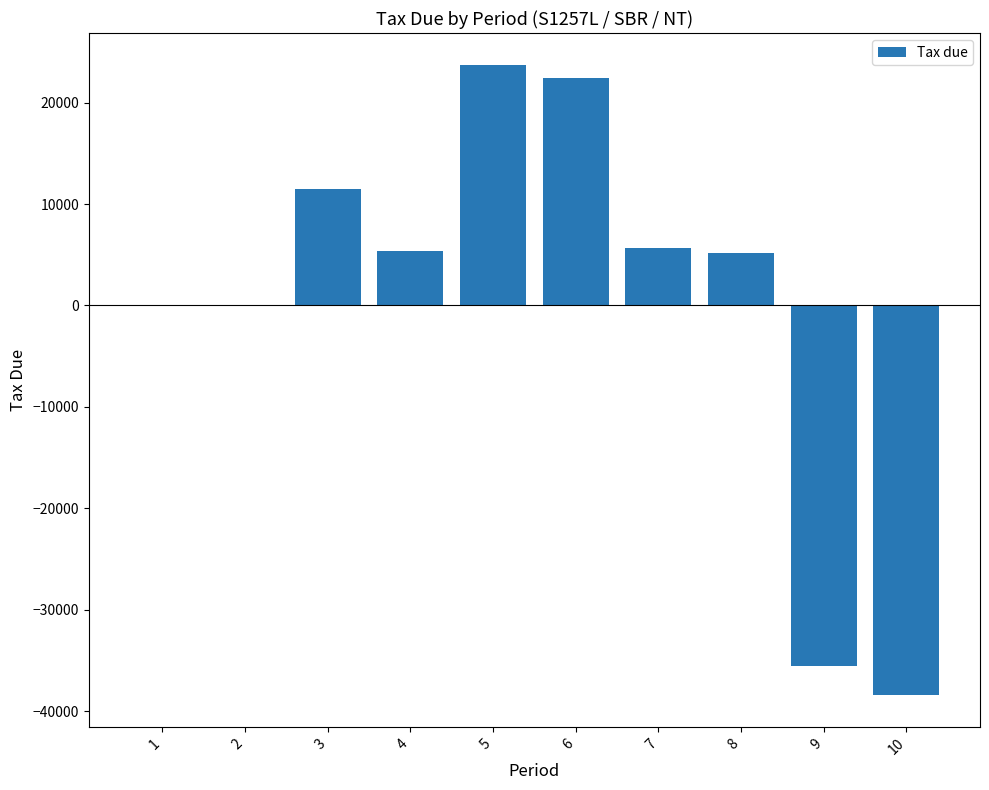

The value at 7 is 5666.0. True or false?

True